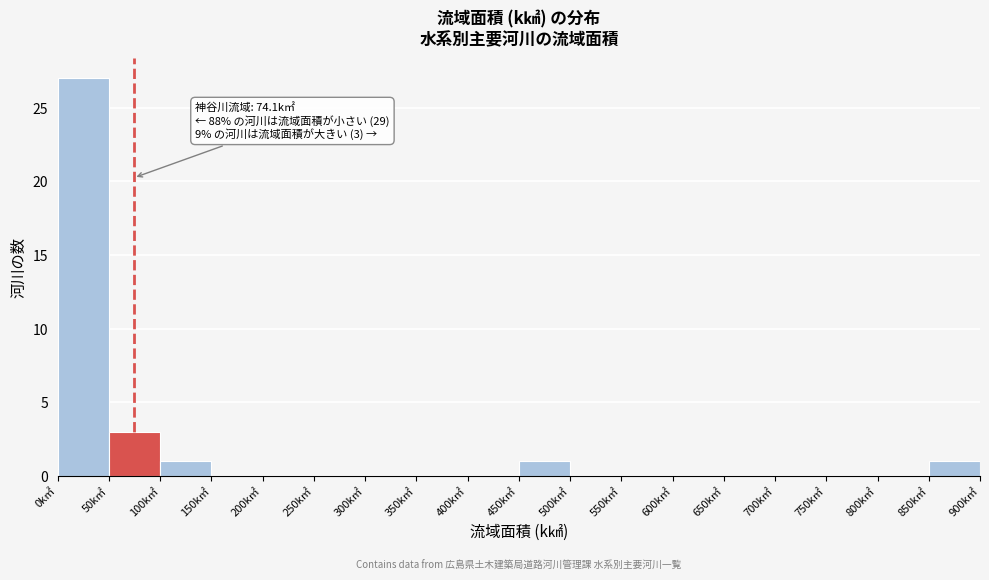

Which range on the x-axis has the tallest bar?

0 to 50